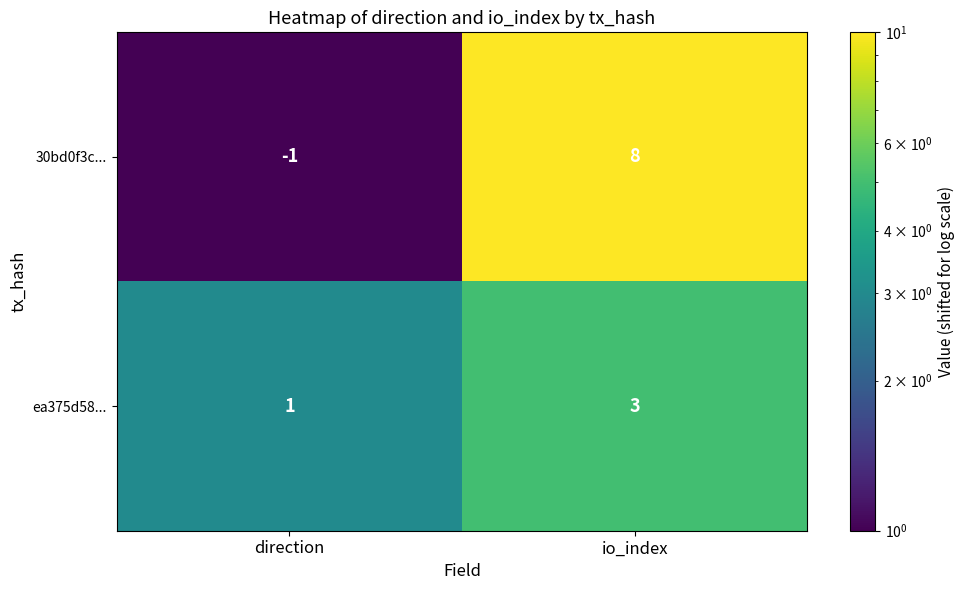

Reading left to right, transcribe all the data shown in this chart.

30bd0f3c...: -1	8
ea375d58...: 1	3